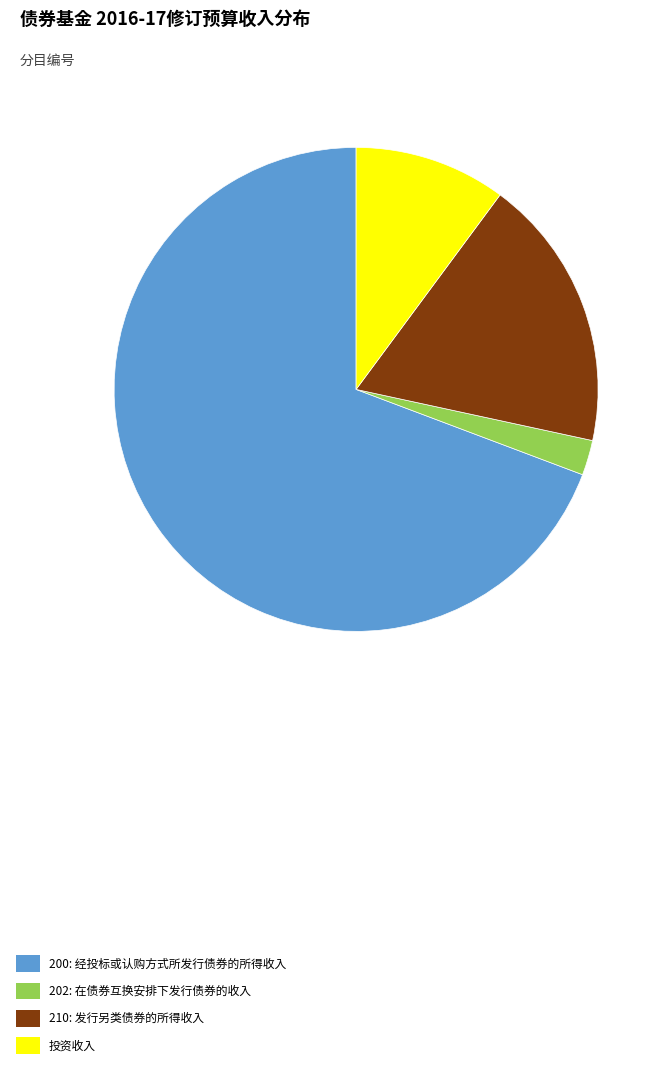

Is 200: 经投标或认购方式所发行债券的所得收入 the majority of the pie?

Yes